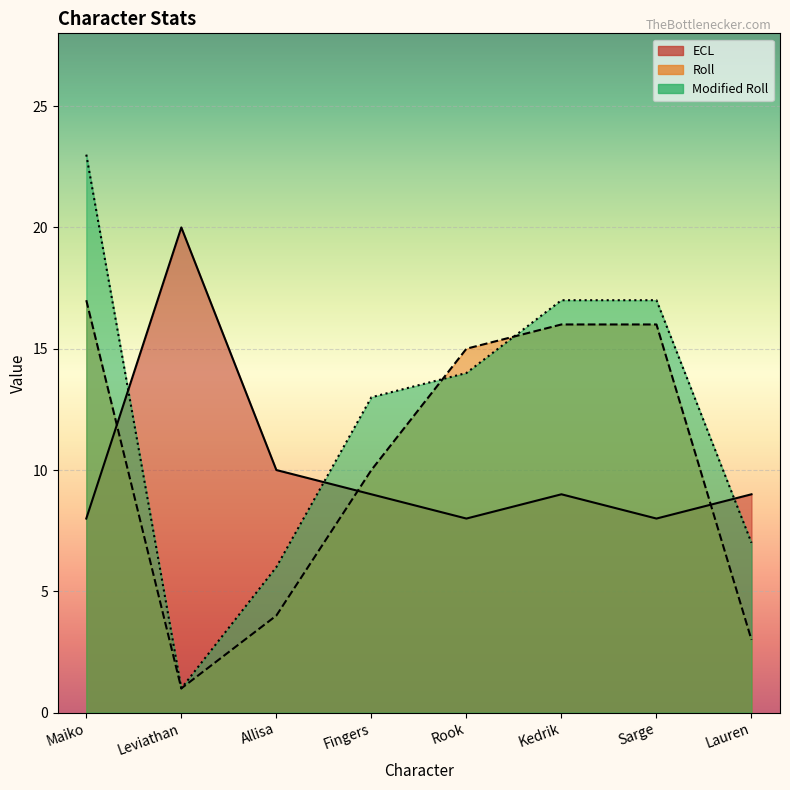

What is the maximum value shown in the chart?

23